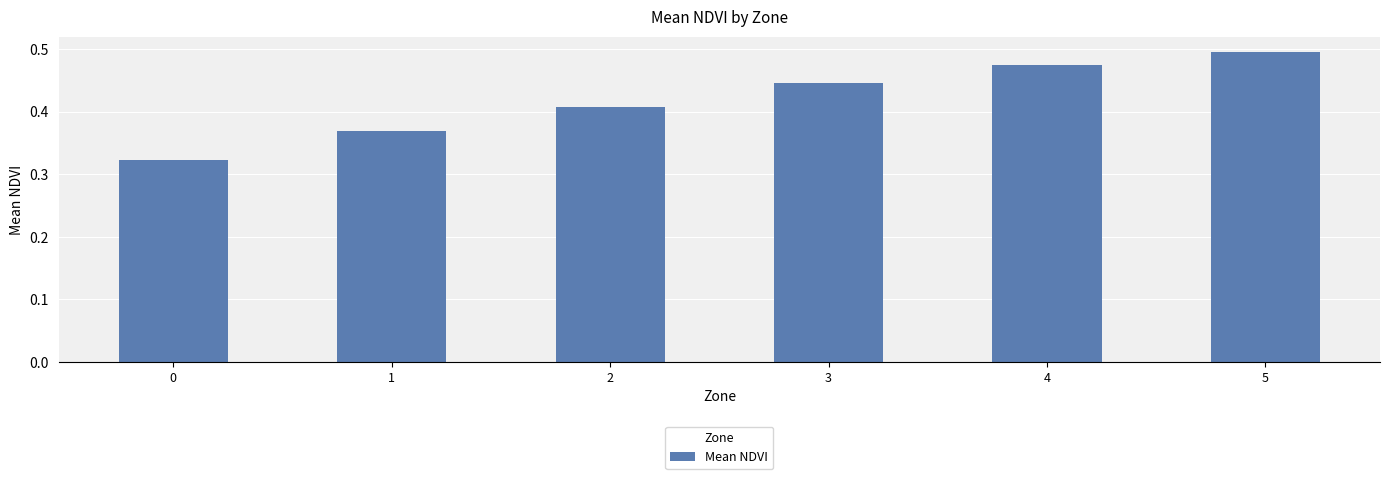

Between 5 and 3, which is larger?

5